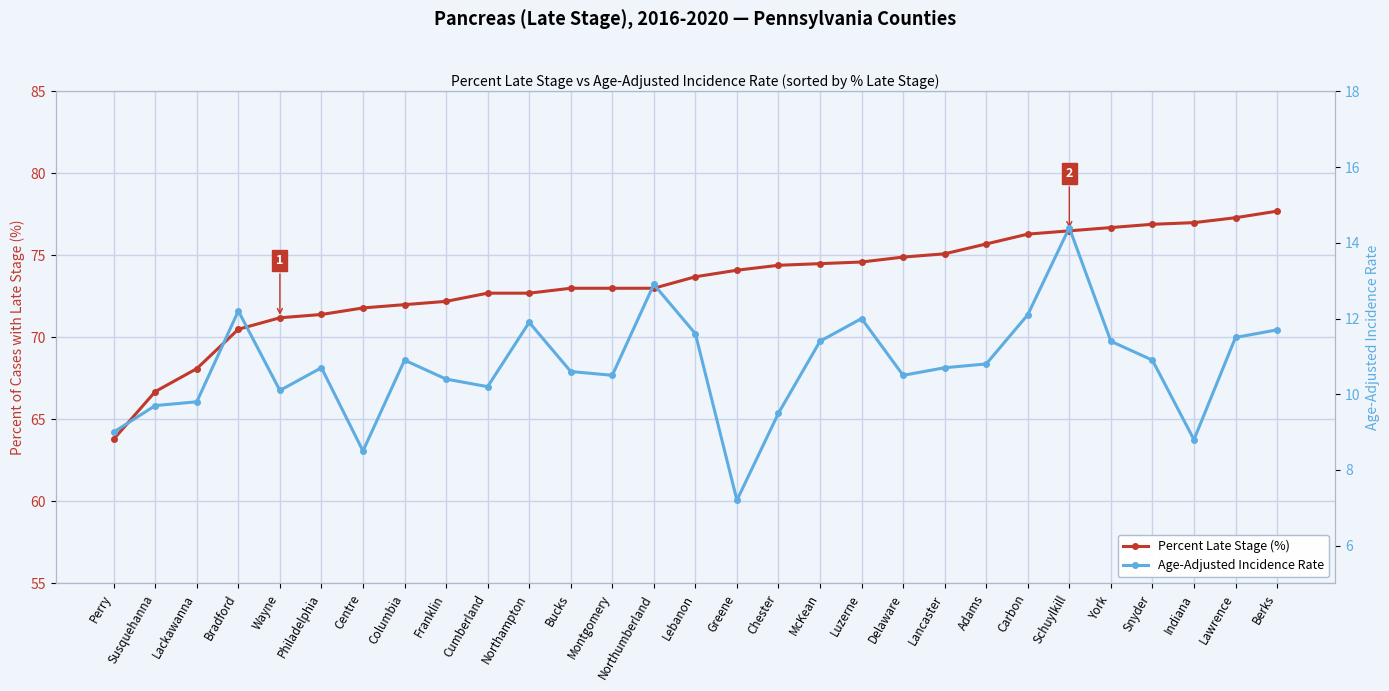

What are all the series names shown in the legend?

Percent Late Stage (%), Age-Adjusted Incidence Rate